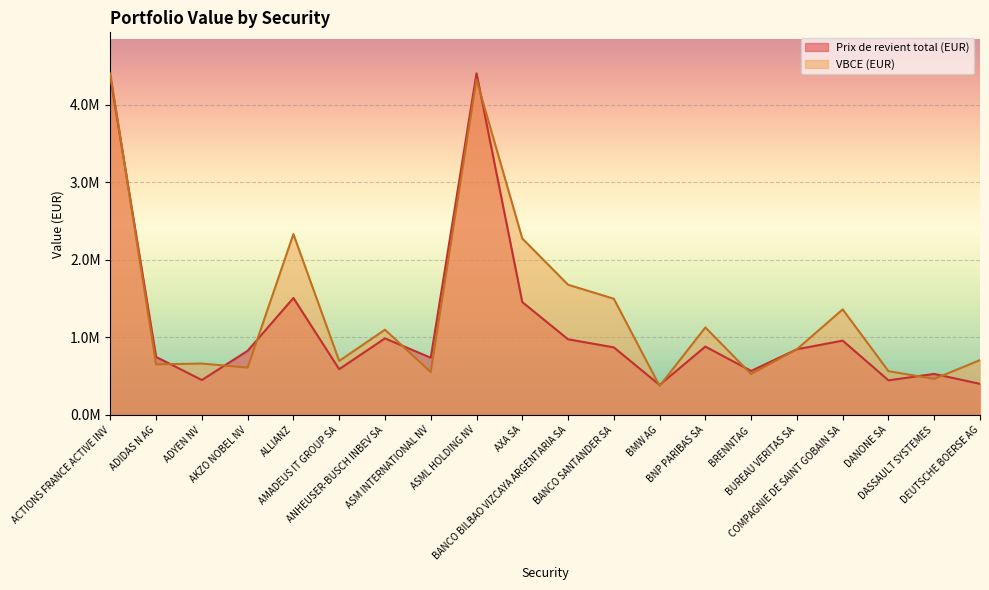

At which label is VBCE (EUR) closest to 2387994?

ALLIANZ